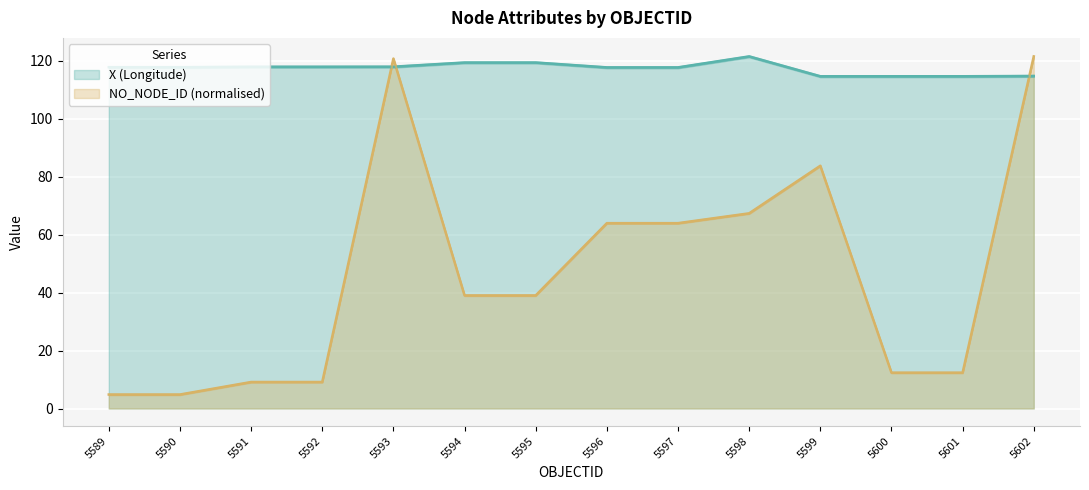

Reading right to left, transcribe all the data shown in this chart.

X (Longitude): 114.7	114.6	114.6	114.6	121.4	117.7	117.7	119.3	119.3	117.9	117.9	117.9	117.7	117.7
NO_NODE_ID: 121.4	12.4	12.4	83.7	67.3	63.9	63.9	39.0	39.0	120.7	9.1	9.1	4.8	4.8